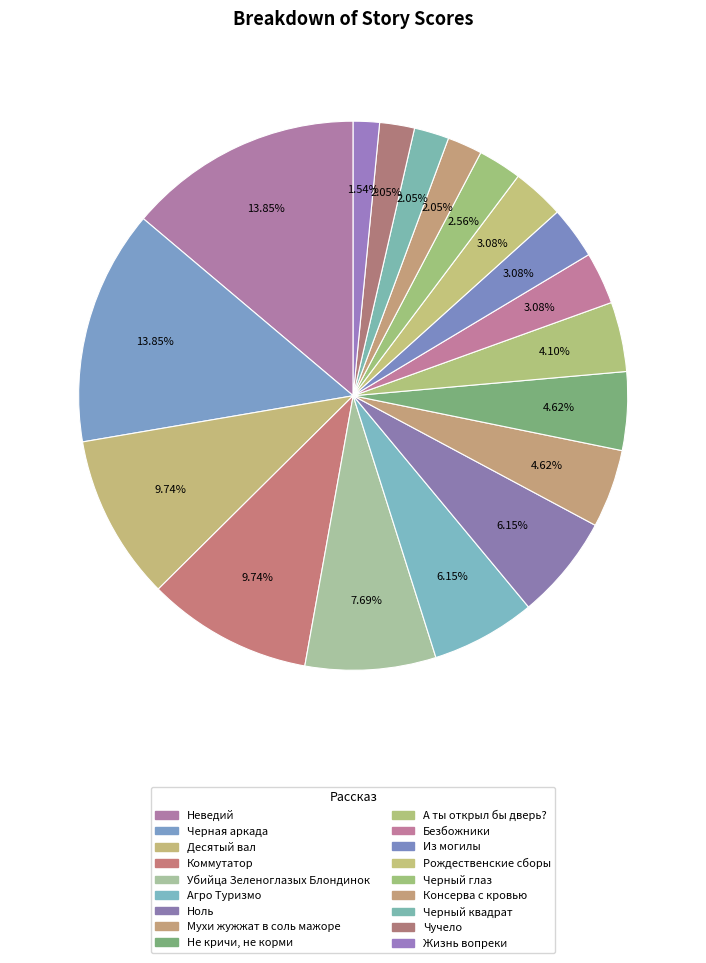

Which slice is the smallest?

Жизнь вопреки